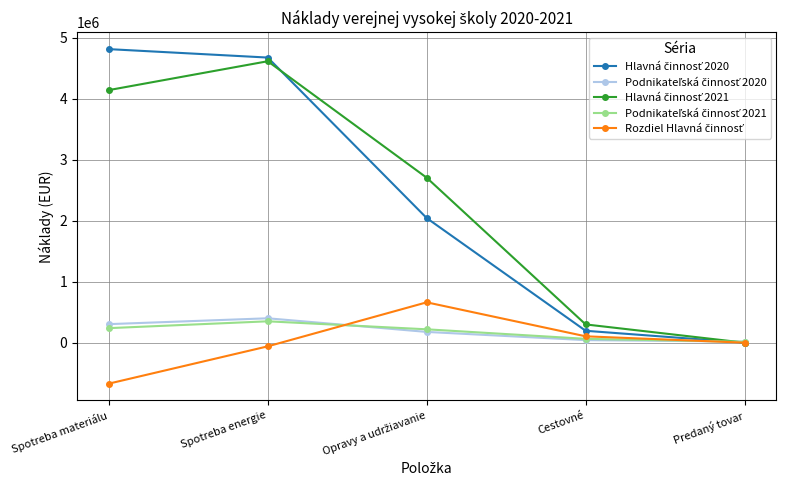

Which category has the lowest value across all series?

Spotreba materiálu